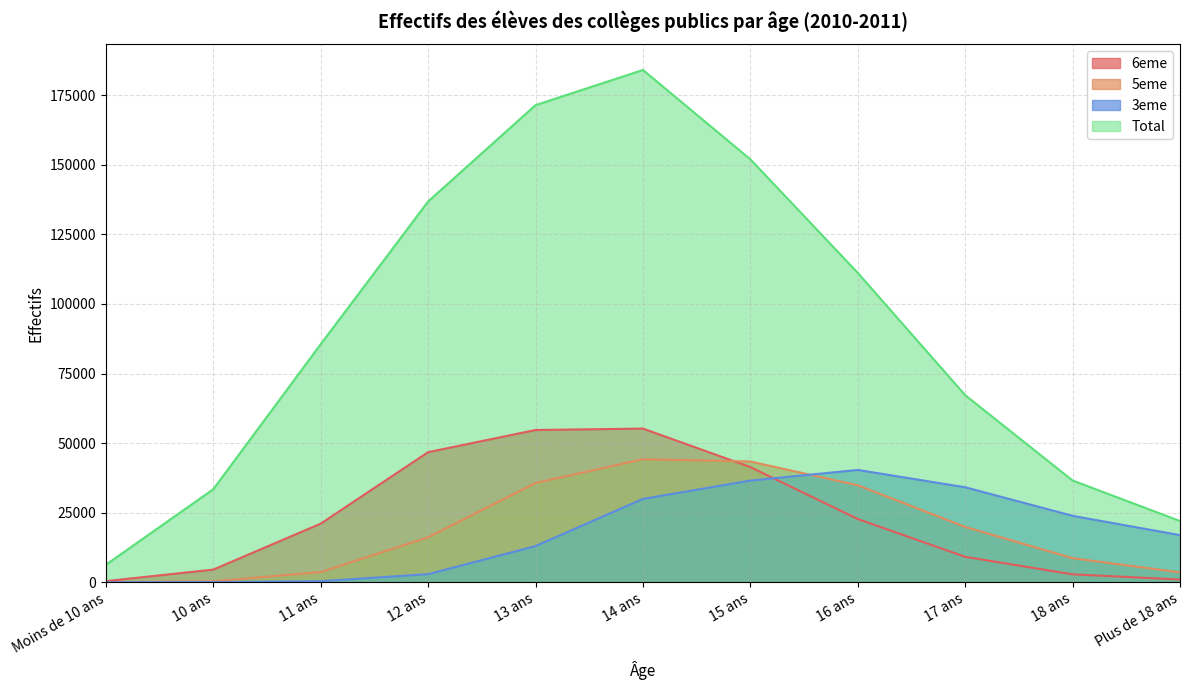

Count the number of categories in the chart.

11